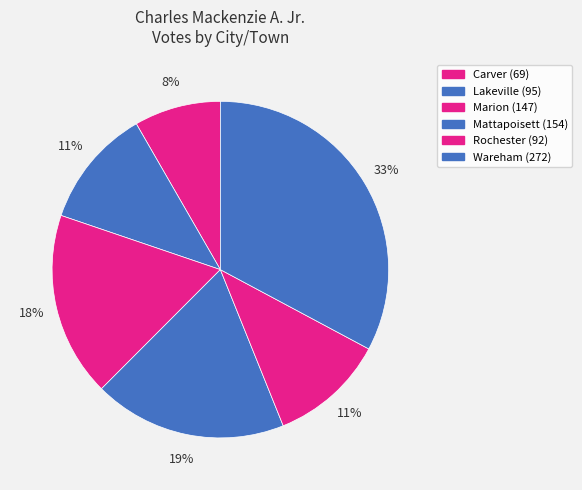

Count the number of slices in the pie.

6